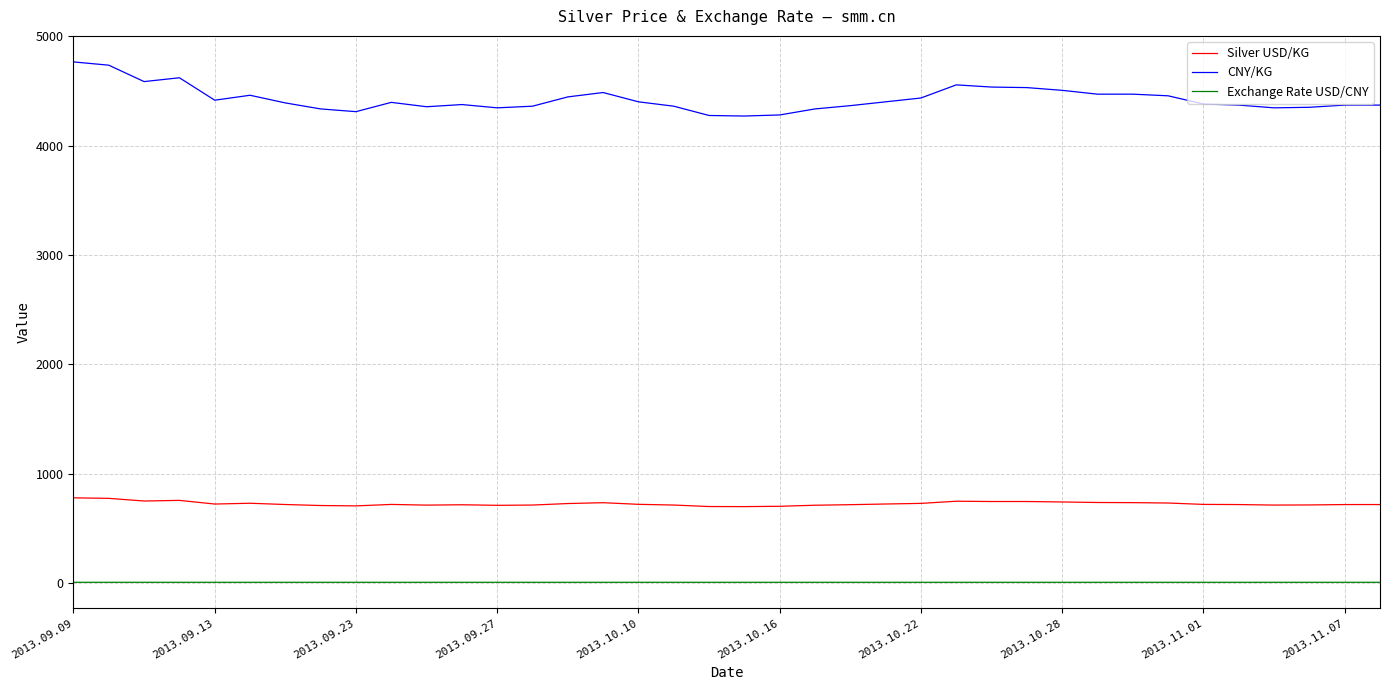

List the series in order of their overall mean, highest first.

CNY/KG, Silver USD/KG, Exchange Rate USD/CNY